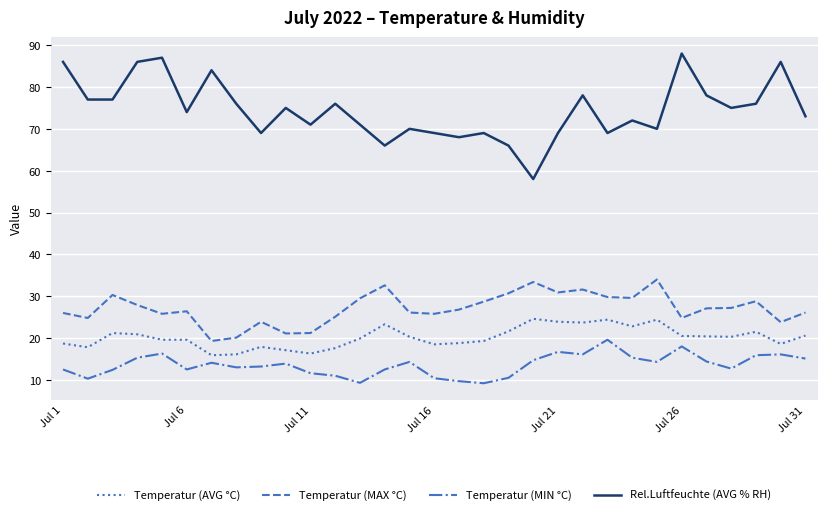

List the series in order of their peak value, highest first.

Rel.Luftfeuchte (AVG % RH), Temperatur (MAX °C), Temperatur (AVG °C), Temperatur (MIN °C)